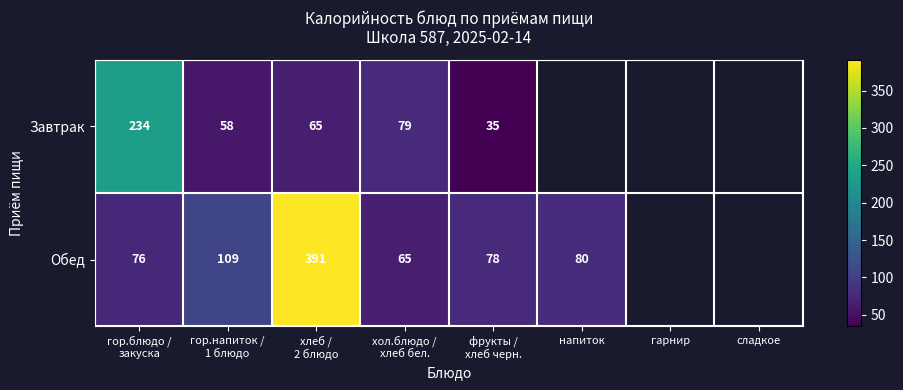

True or false: Обед has a value of 80 at напиток.

True